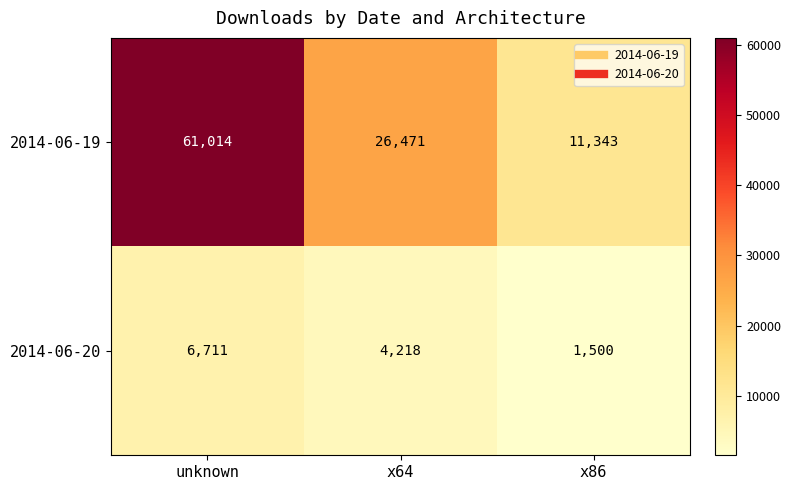

List the series in order of their overall mean, highest first.

2014-06-19, 2014-06-20